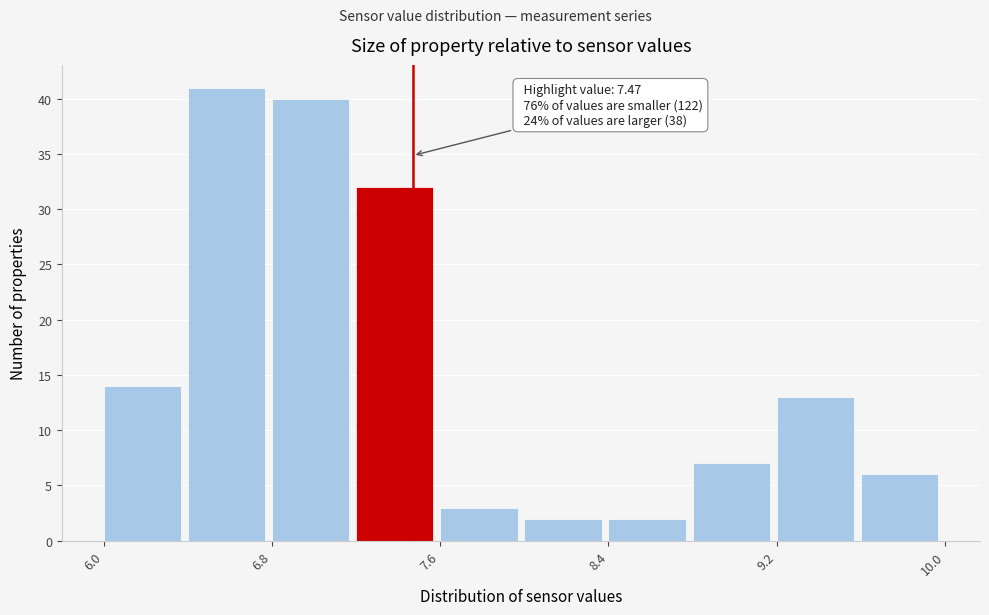

Which range on the x-axis has the tallest bar?

6.4 to 6.8